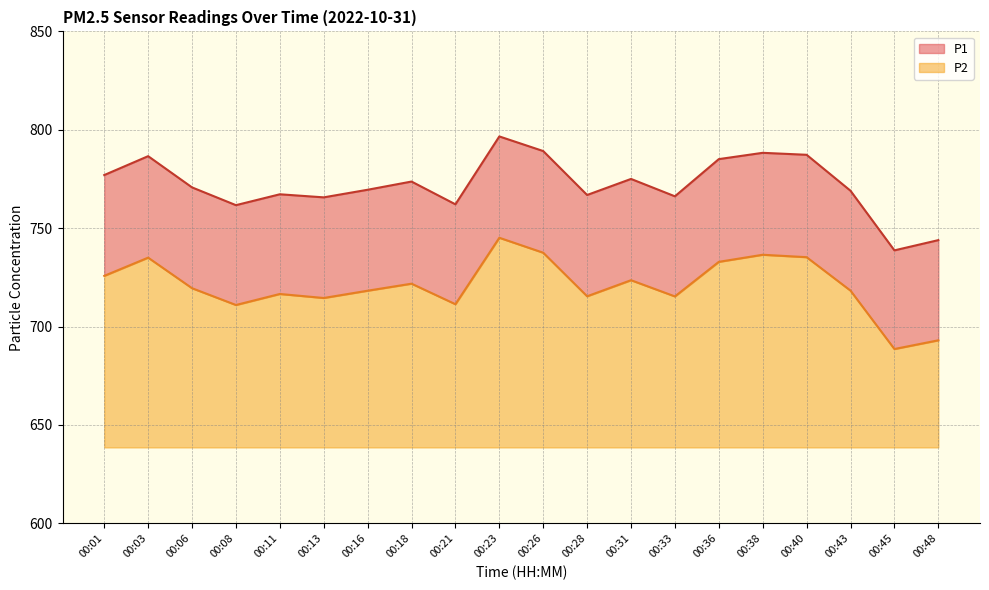

Which series has the largest total across all categories?

P1